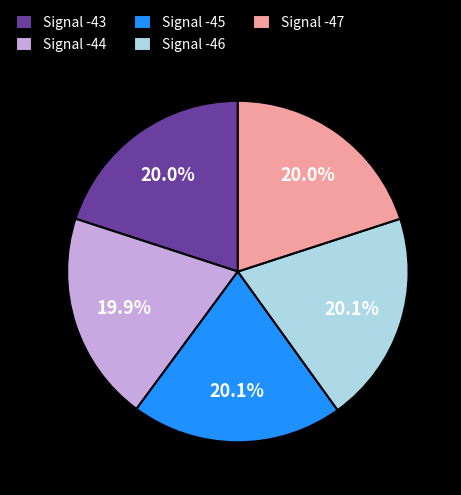

Count the number of slices in the pie.

5